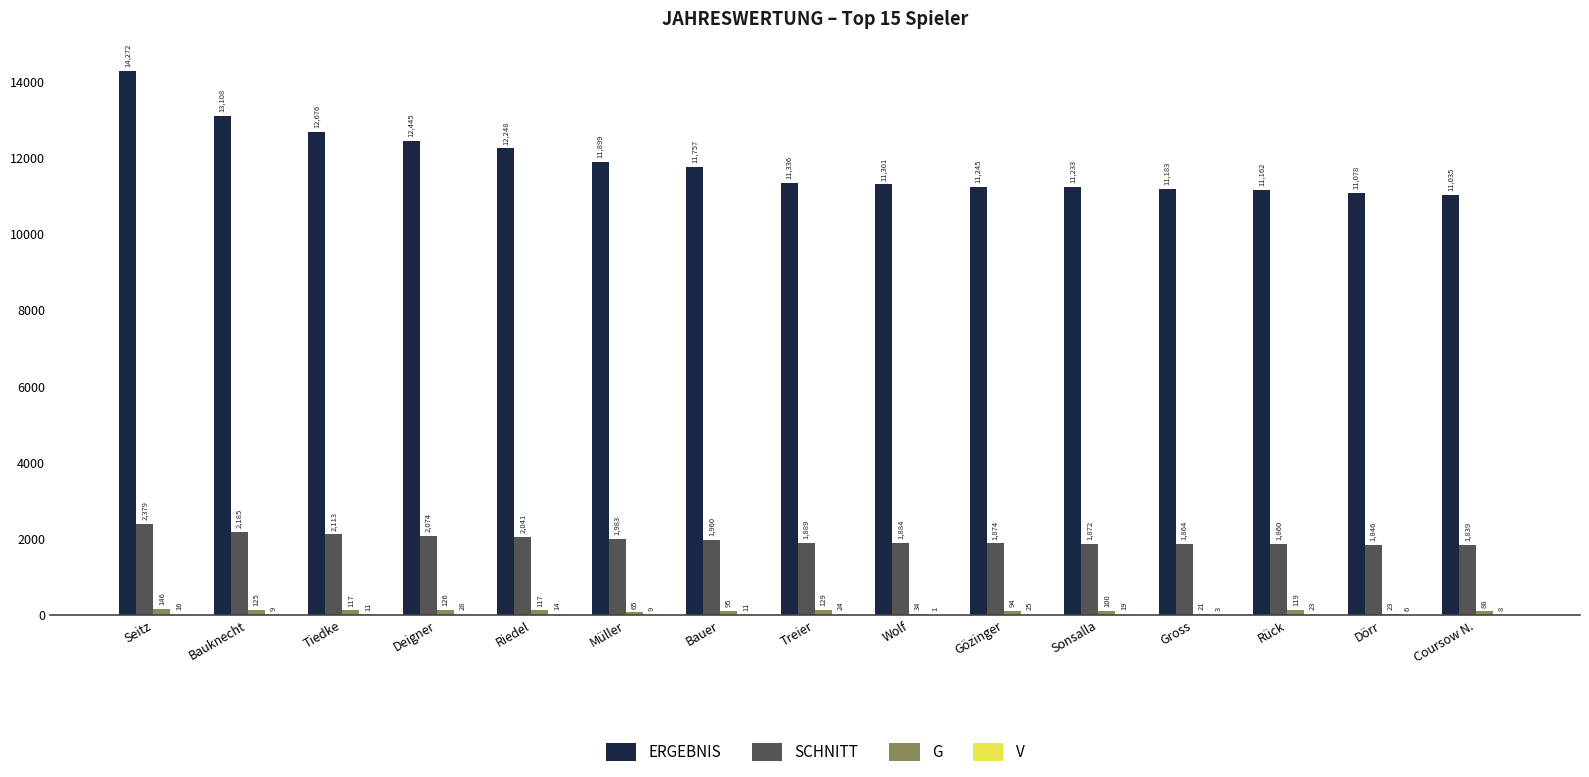

Where is SCHNITT nearest to the value 2109?

Tiedke